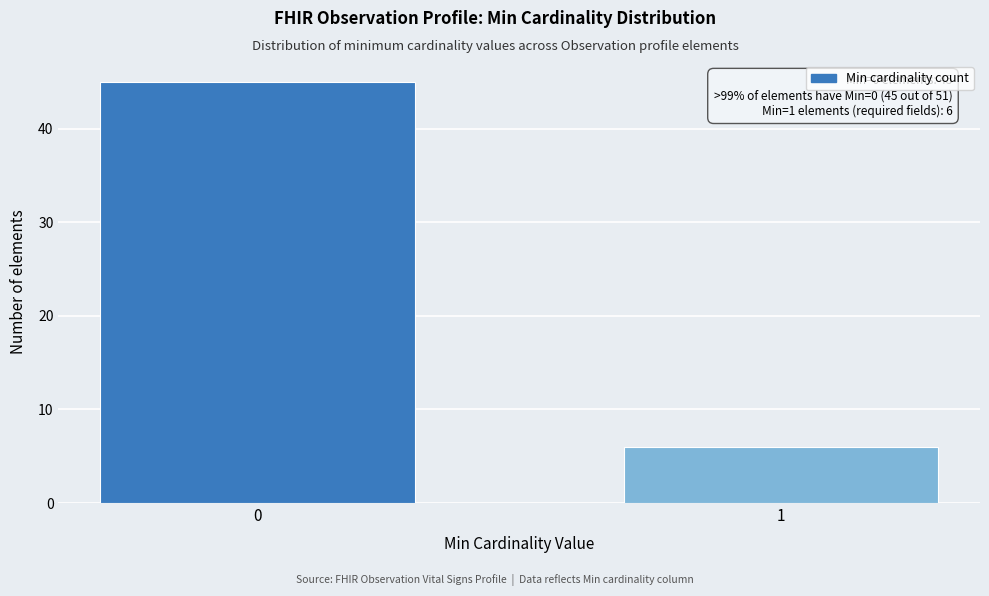

Reading left to right, what are all the values shown in this chart?

0=45	1=6